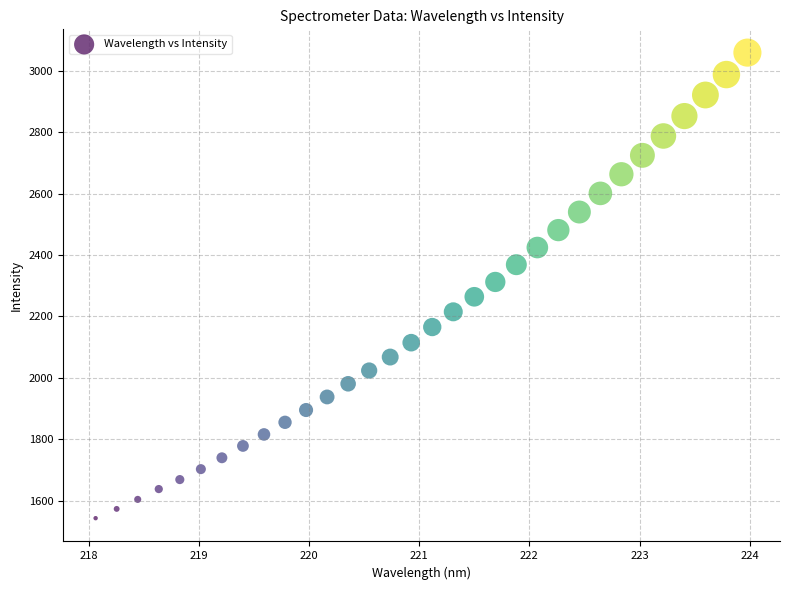

What is the range of X values (max minus min)?

5.9